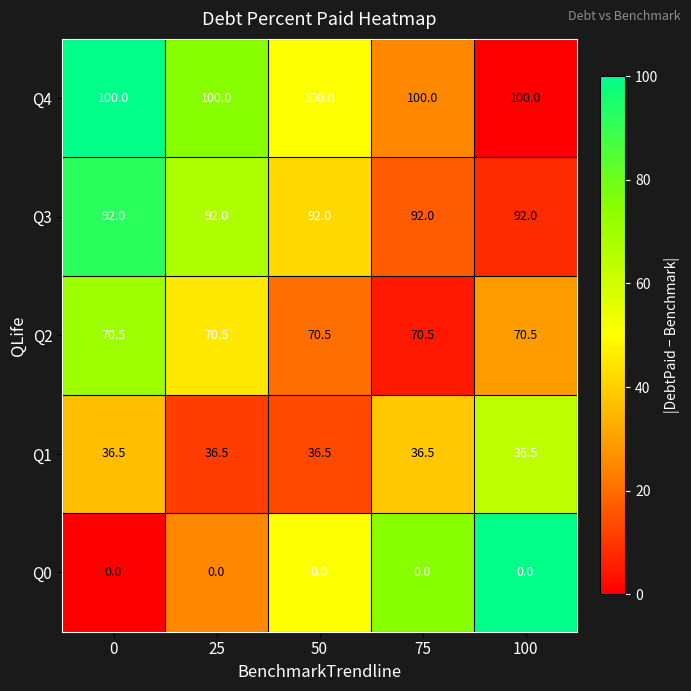

What is the sum of the Q2 values at 25 and 75?

141.0